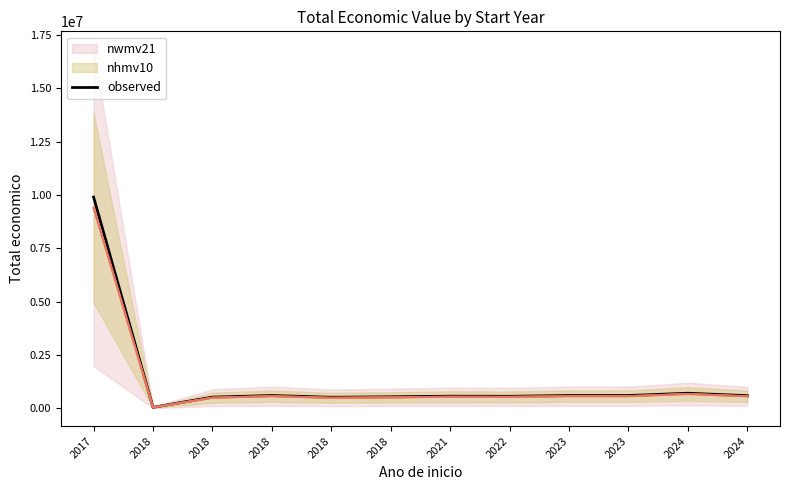

Where is the first local maximum?

2018